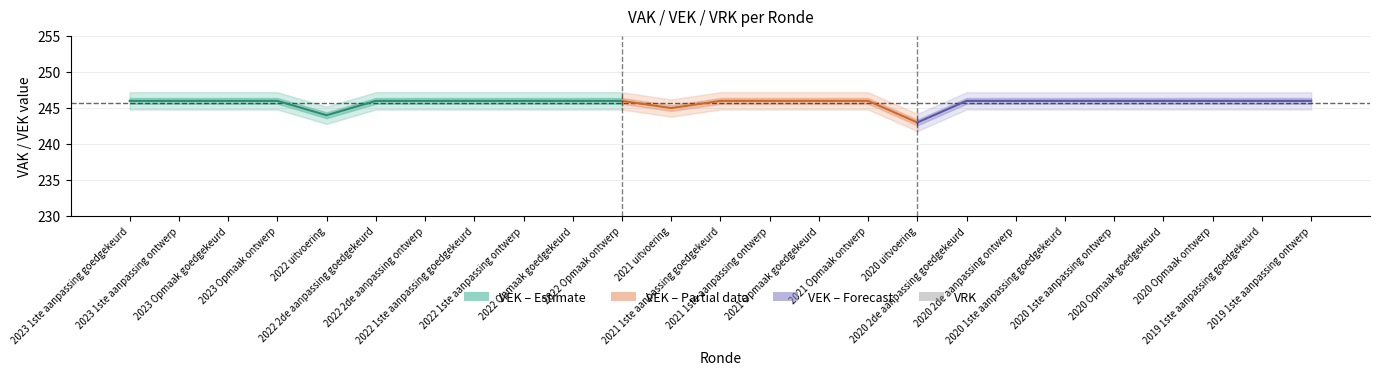

What is the label of the 10th point from the left?

2022 Opmaak goedgekeurd